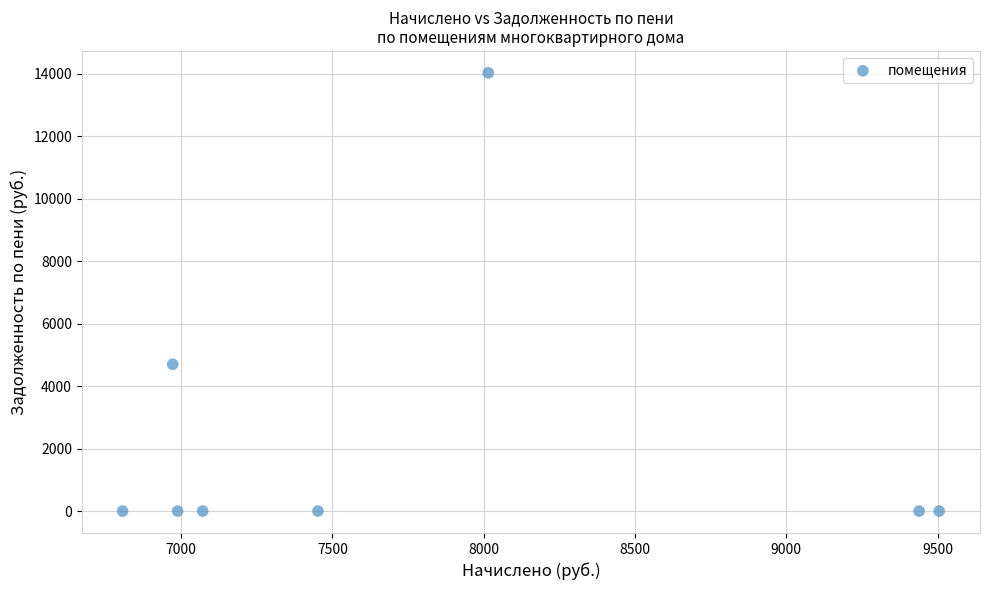

What is the average X value?

7781.1